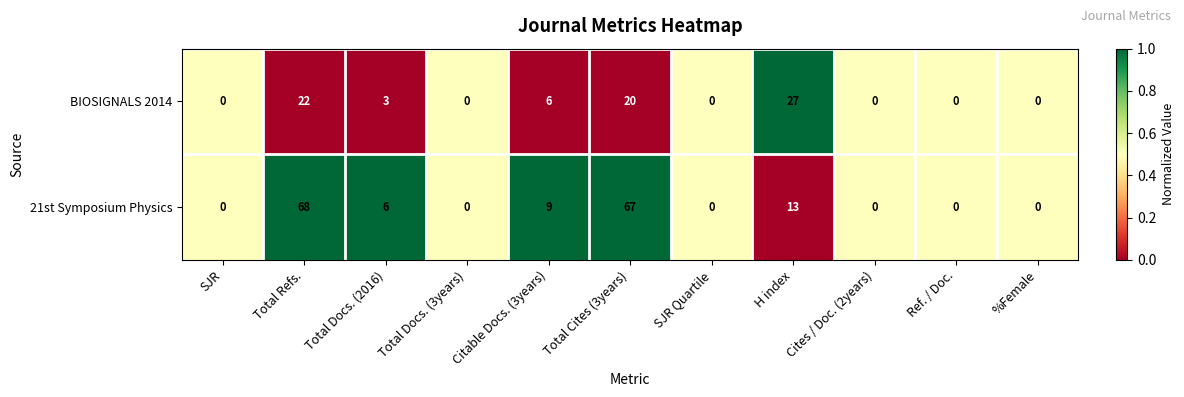

Is the value of BIOSIGNALS 2014 at Total Docs. (2016) greater than the value of 21st Symposium Physics at Citable Docs. (3years)?

No